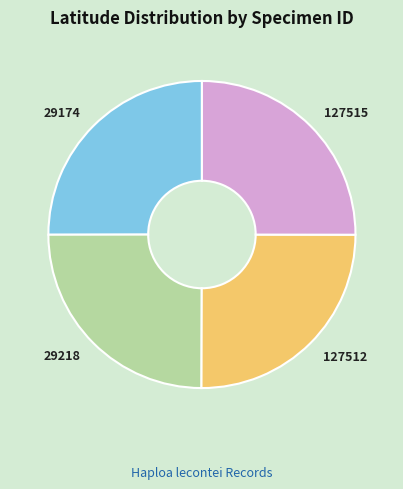

The 29174 slice represents 37% of the pie. True or false?

False